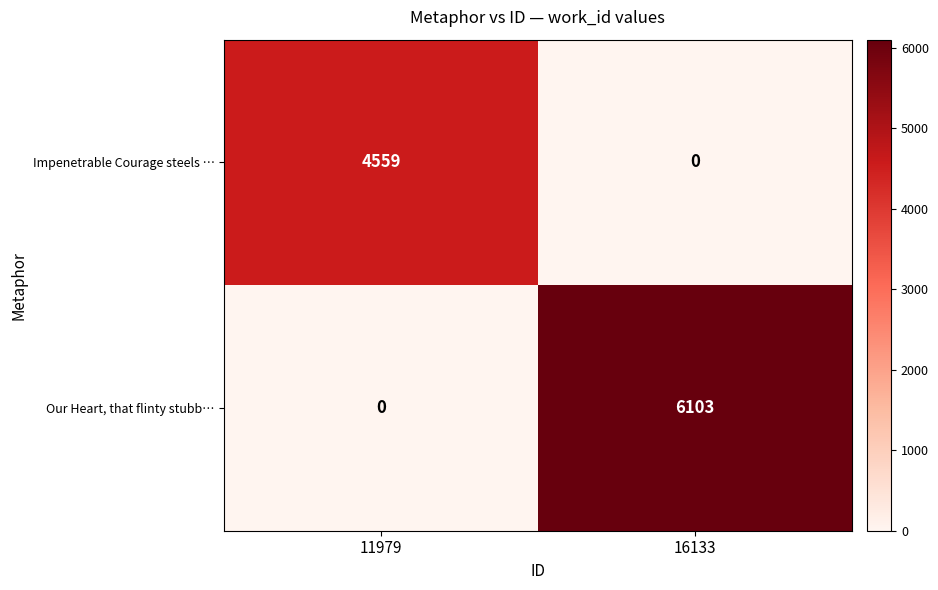

The Impenetrable Courage steels … series shows 4559 at 11979. True or false?

True